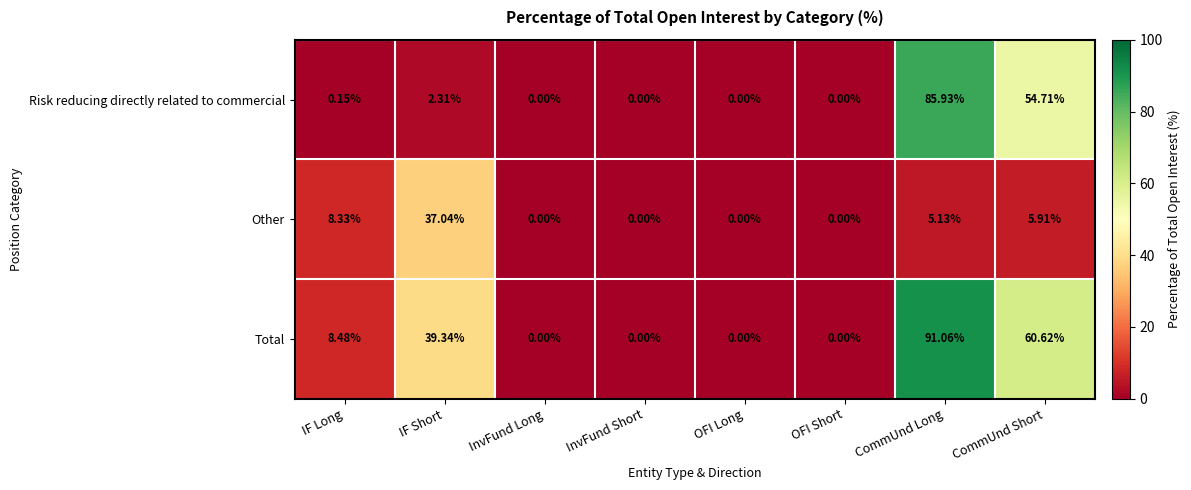

At which label does Other first exceed 5?

IF Long